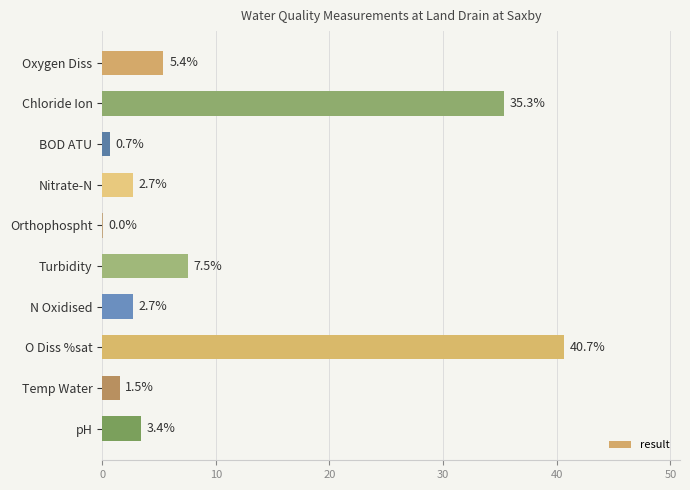

What is the change in value from N Oxidised to pH?

+0.7